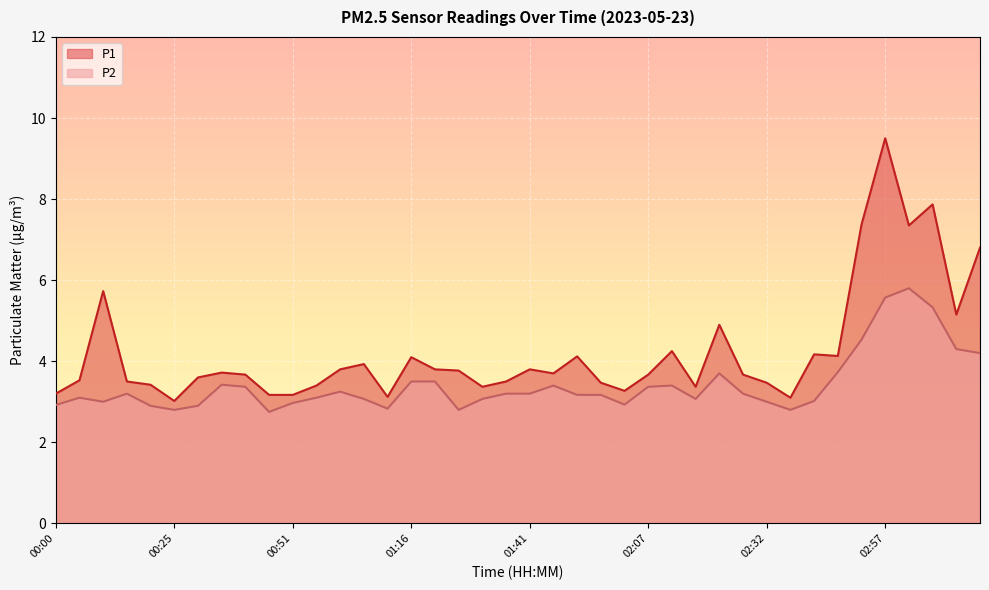

The P1 series shows 3.6 at 00:31. True or false?

True